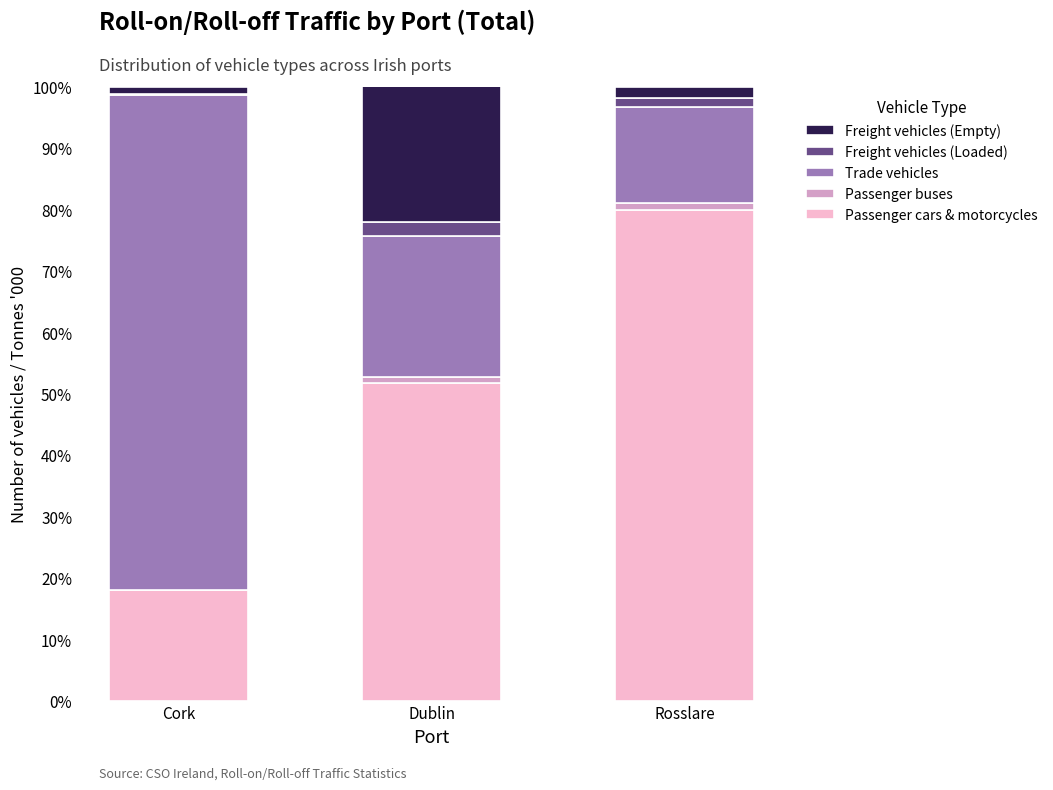

How many distinct data groups are displayed?

5